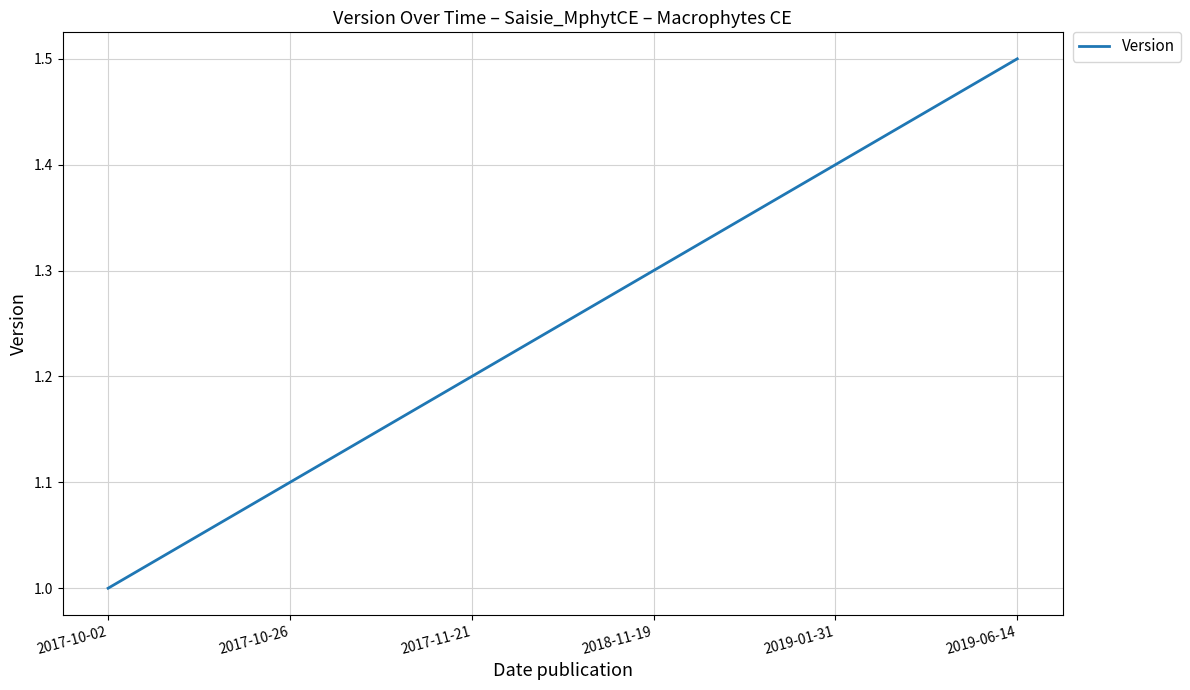

What is the sum of all values?

7.5